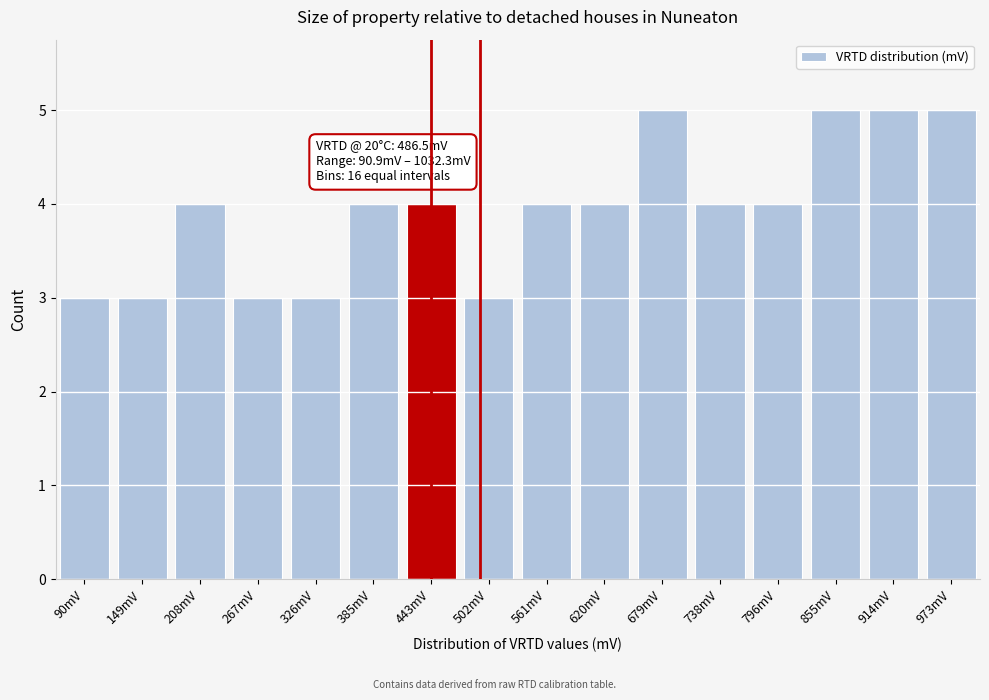

Reading left to right, what are all the values shown in this chart?

90mV=3	149mV=3	208mV=4	267mV=3	326mV=3	385mV=4	443mV=4	502mV=3	561mV=4	620mV=4	679mV=5	738mV=4	796mV=4	855mV=5	914mV=5	973mV=5